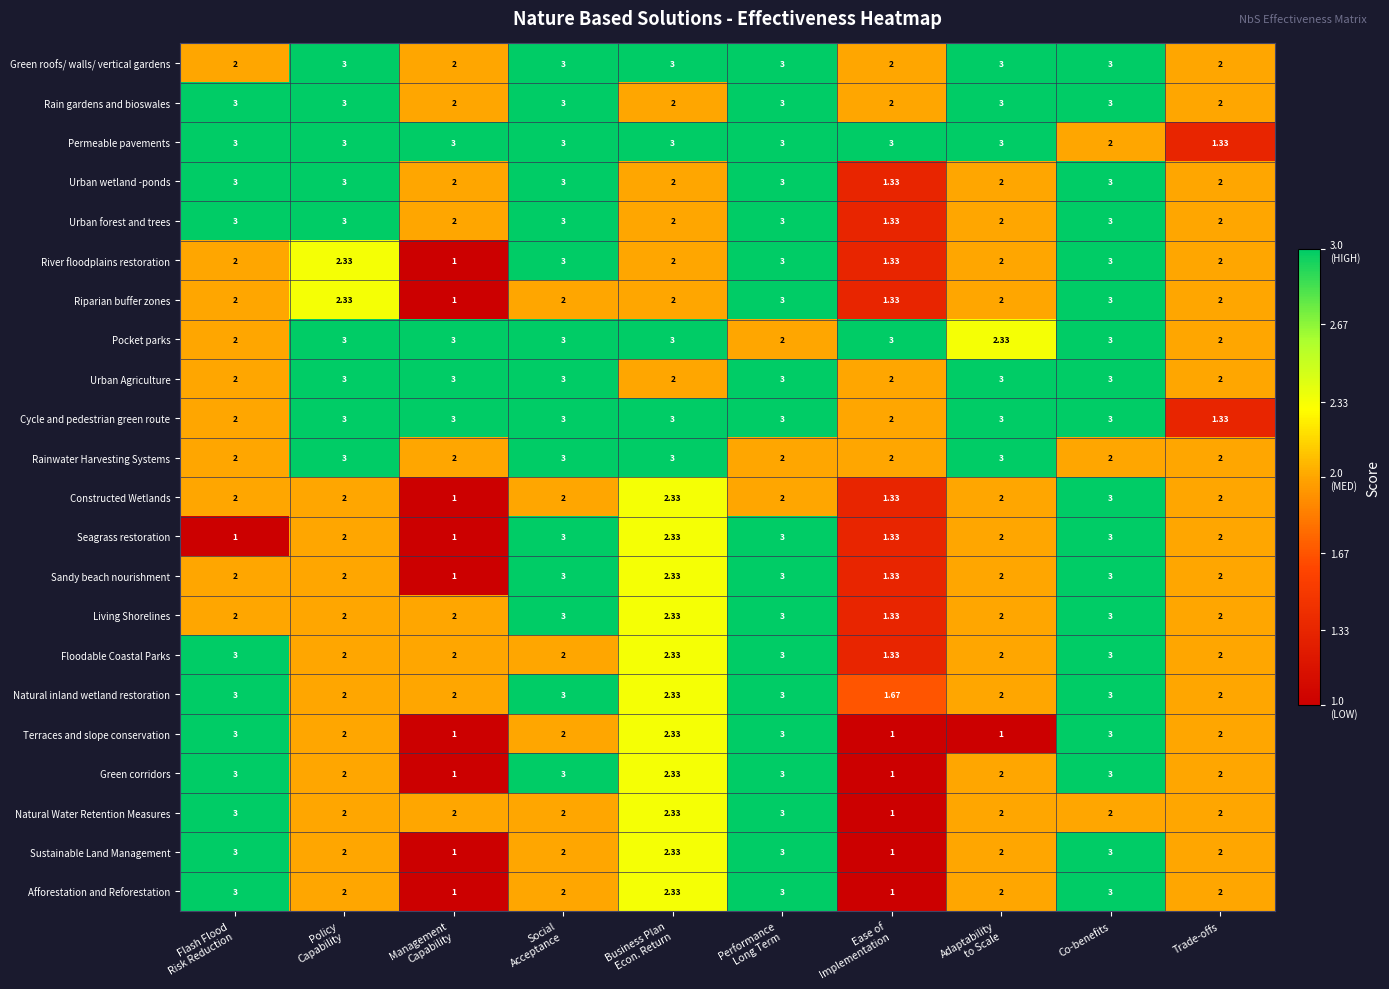

How many series are shown in this chart?

22